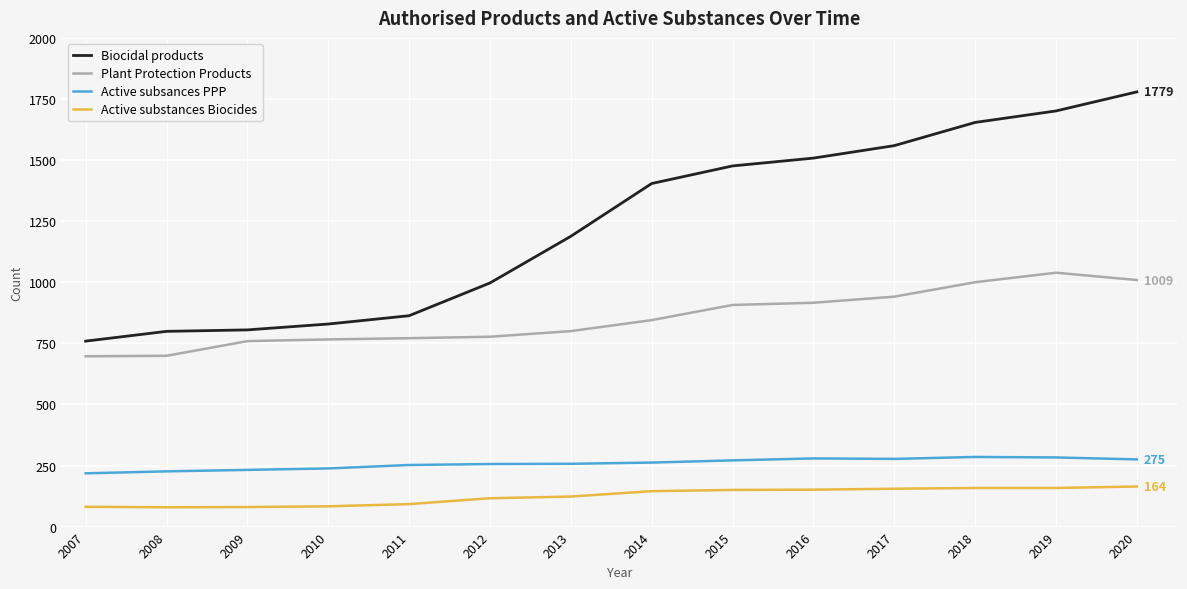

Rank the series by their maximum value, from lowest to highest.

Active substances Biocides, Active subsances PPP, Plant Protection Products, Biocidal products